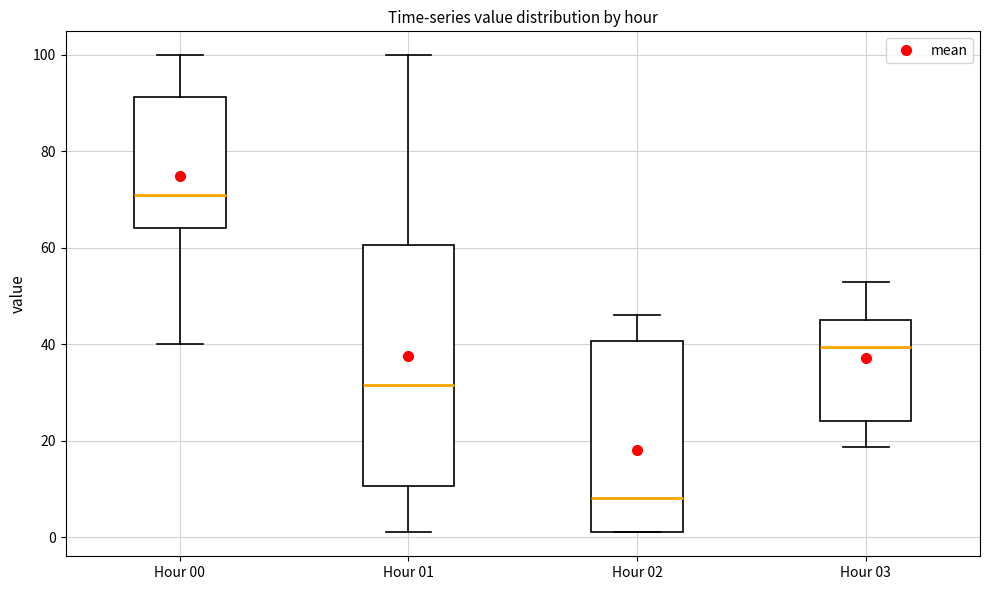

Where is the lower edge of the box for Hour 02 on the y-axis? The values are not printed on the chart, so give them approximately, as read against the axis.

2